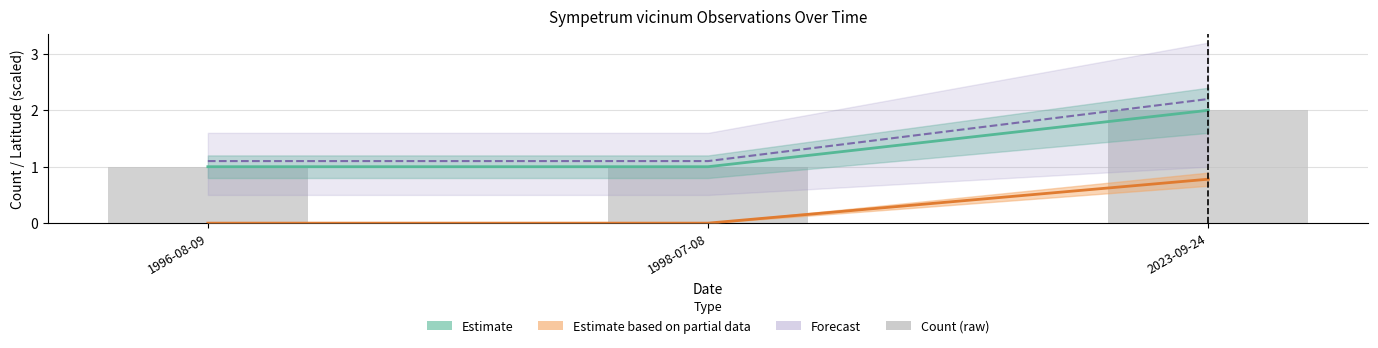

How many values are between 1 and 2?

3